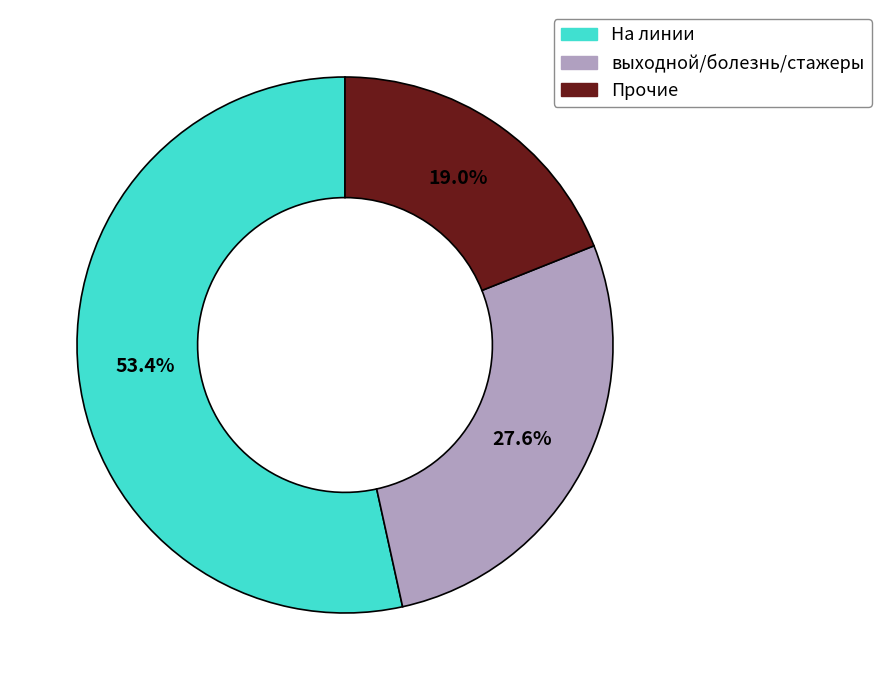

Does any single category account for the majority?

Yes